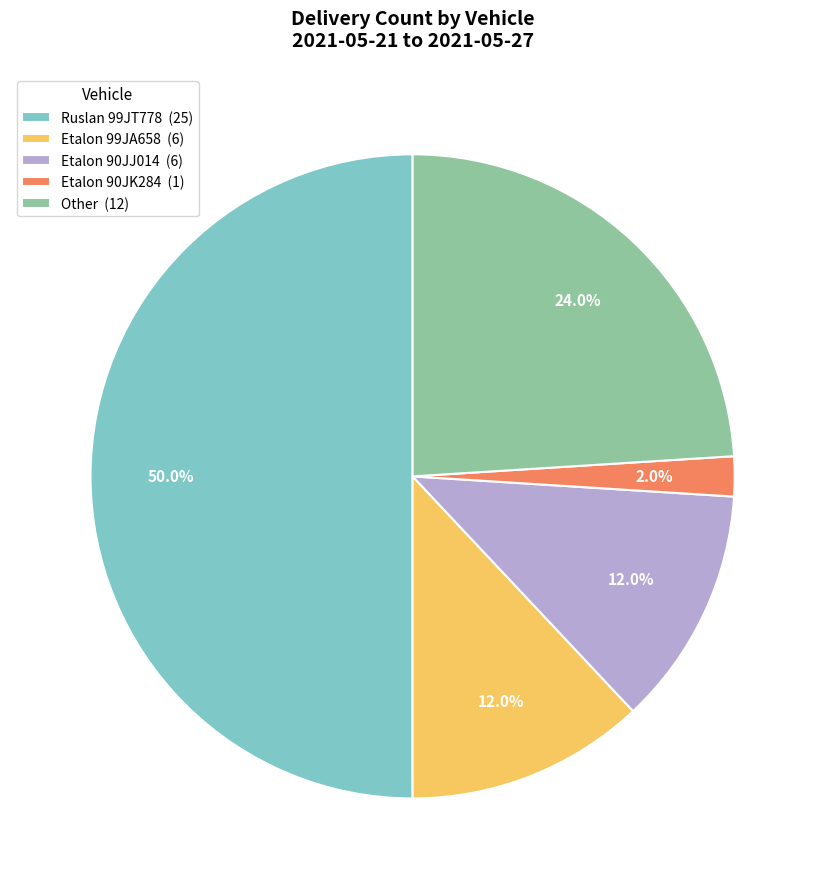

To the nearest percent, what is the difference between the largest and smallest slice percentages?

48%